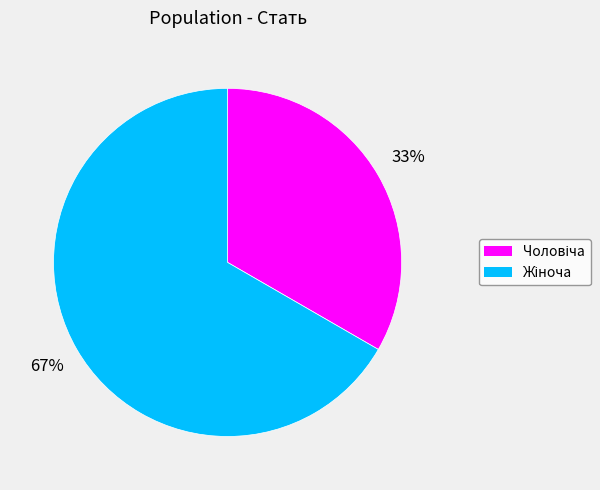

To the nearest percent, what is the average slice percentage?

50%